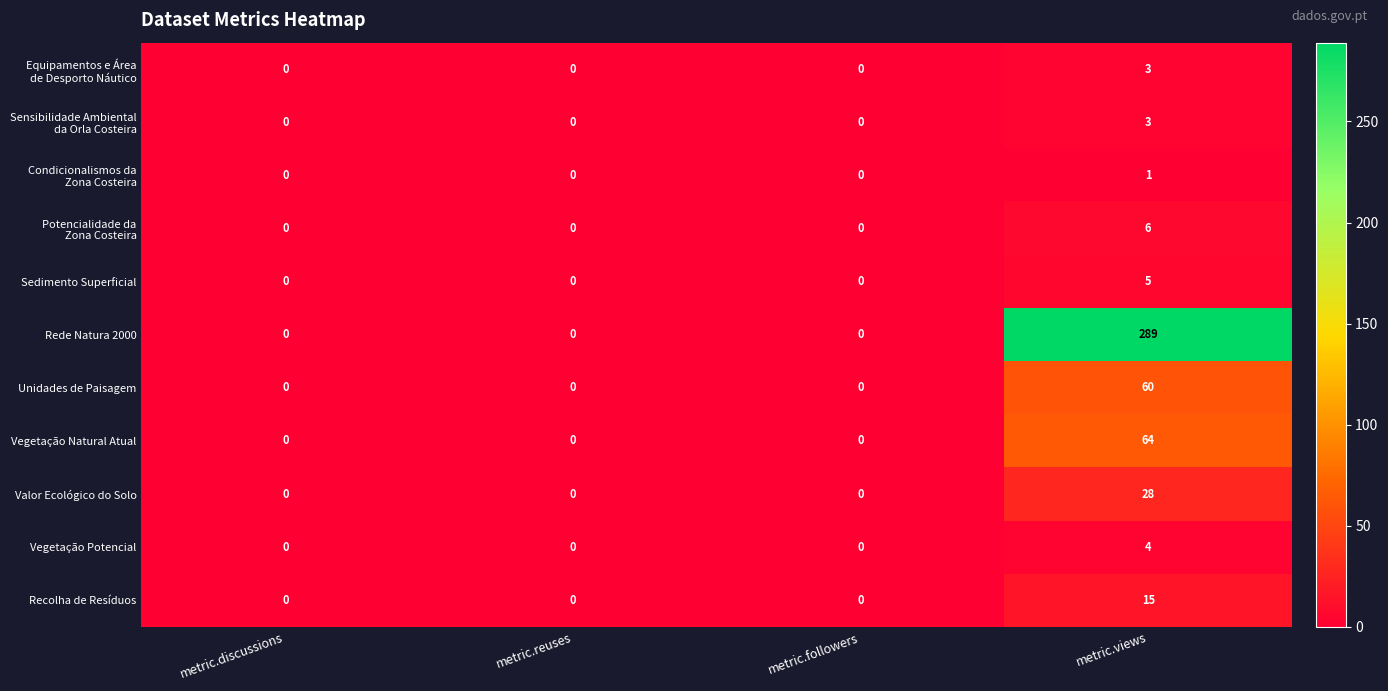

Between metric.reuses and metric.views, which series saw the biggest shift?

Rede Natura 2000